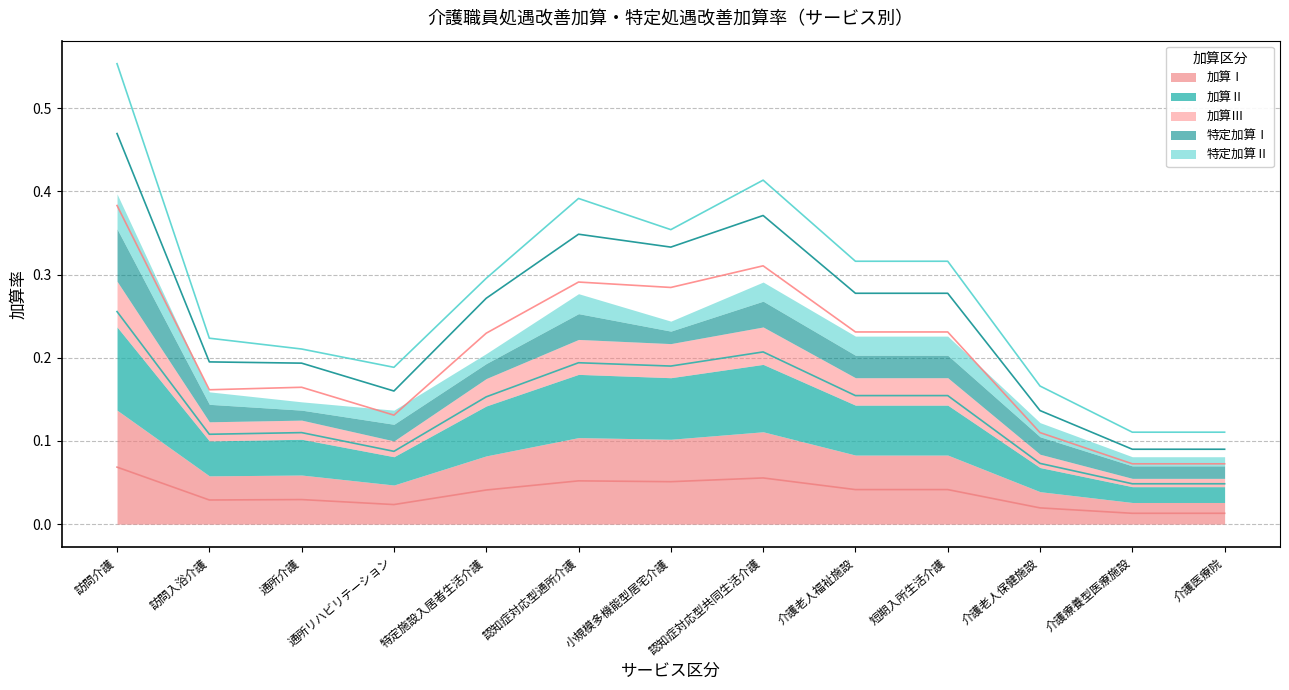

At which category does the chart reach its peak across all series?

訪問介護